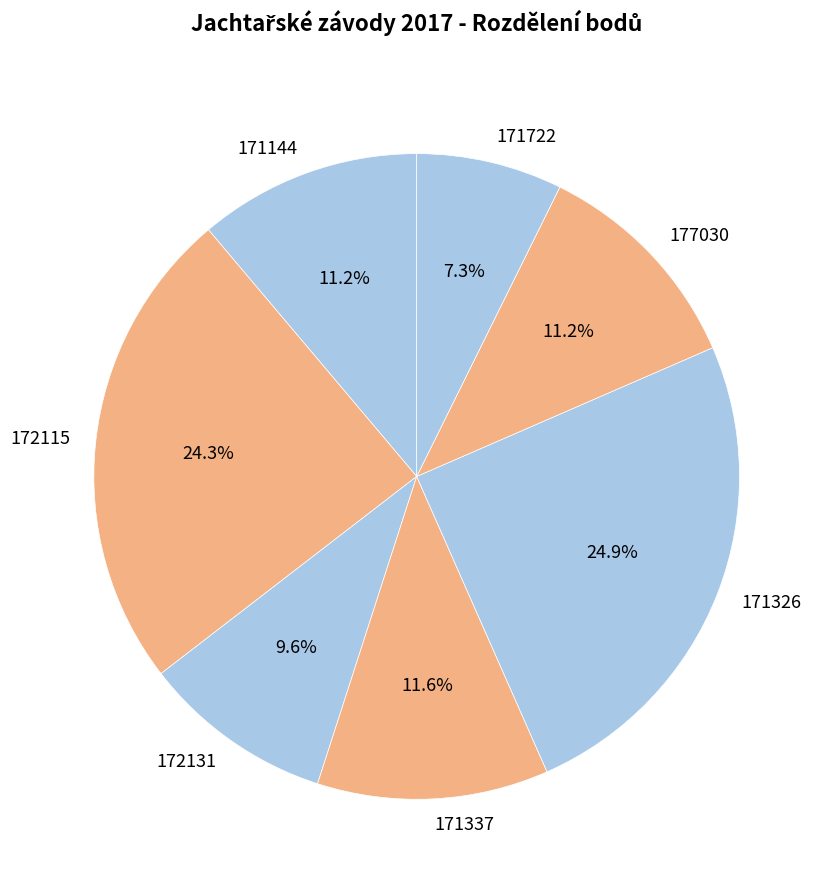

Is 171337 the majority of the pie?

No